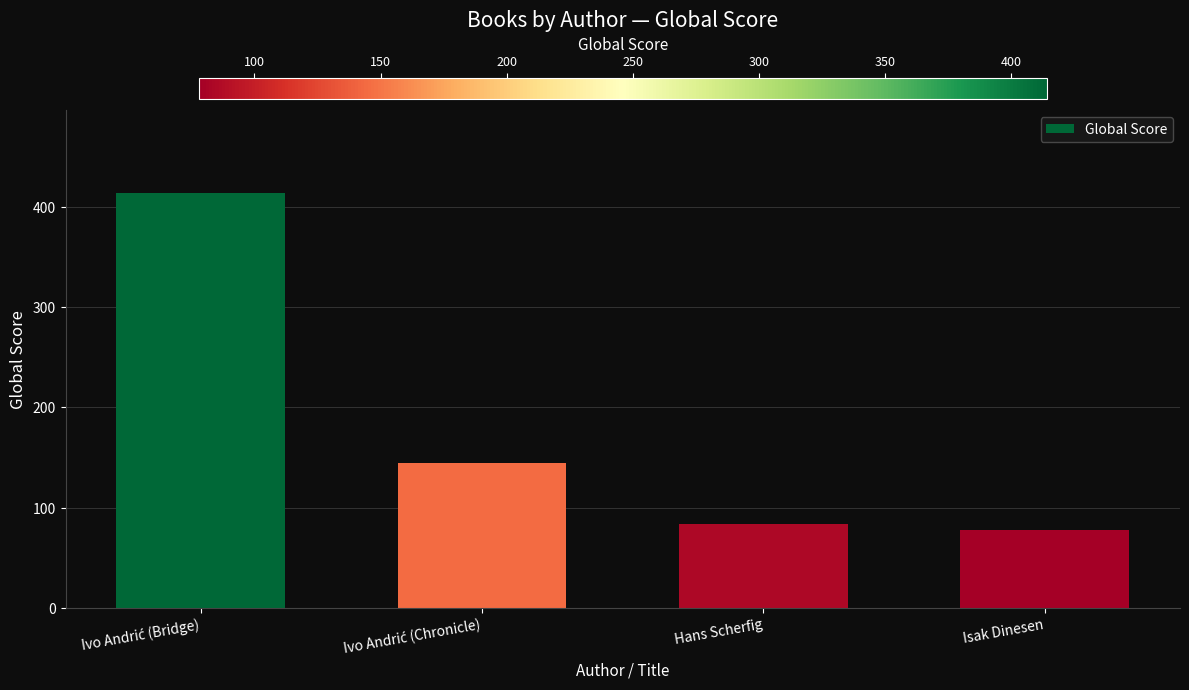

What is the value of the 4th bar from the left?

78